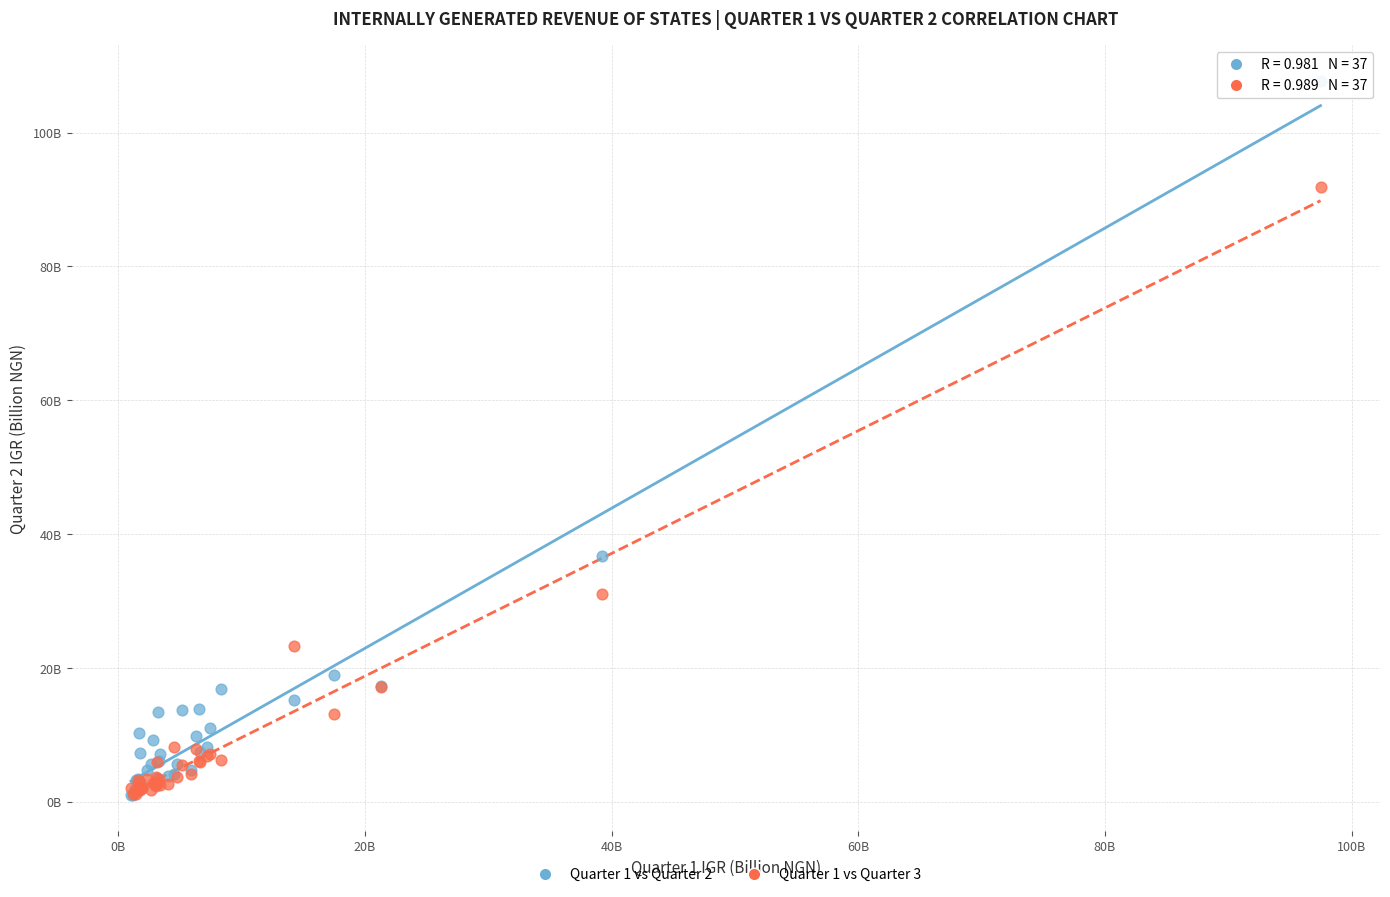

What are all the series names shown in the legend?

Quarter 1 vs Quarter 2, Quarter 1 vs Quarter 3